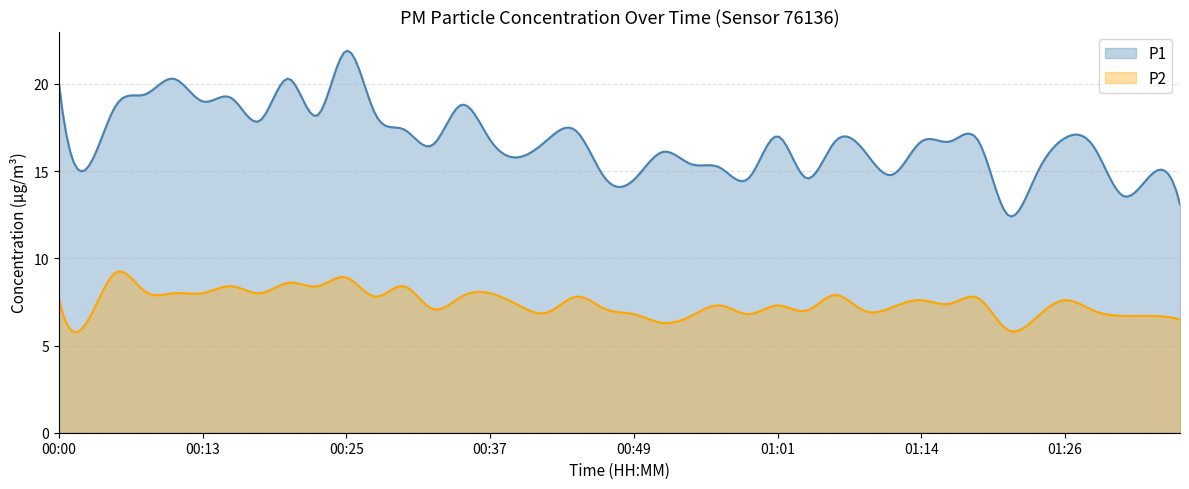

The P2 series shows 14.7 at 6. True or false?

False